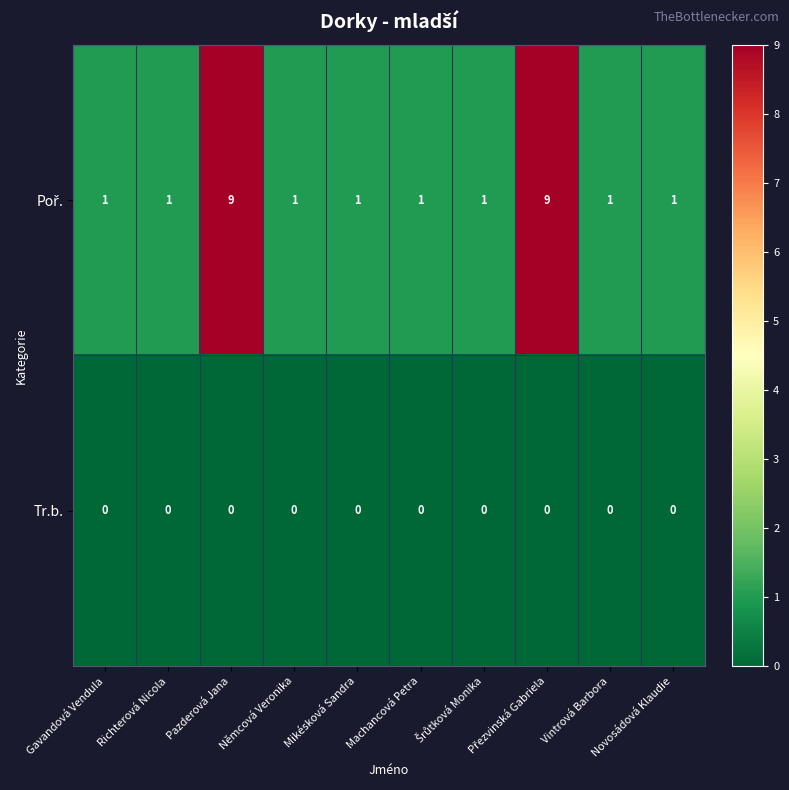

What is the maximum value shown in the chart?

9